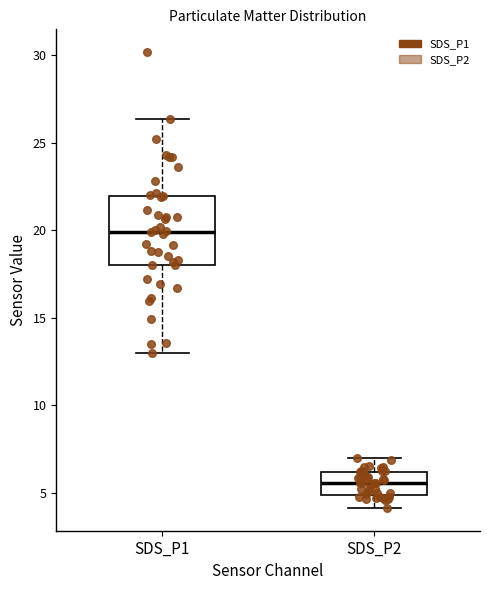

Where is the lower edge of the box for SDS_P2 on the y-axis? The values are not printed on the chart, so give them approximately, as read against the axis.

5.0